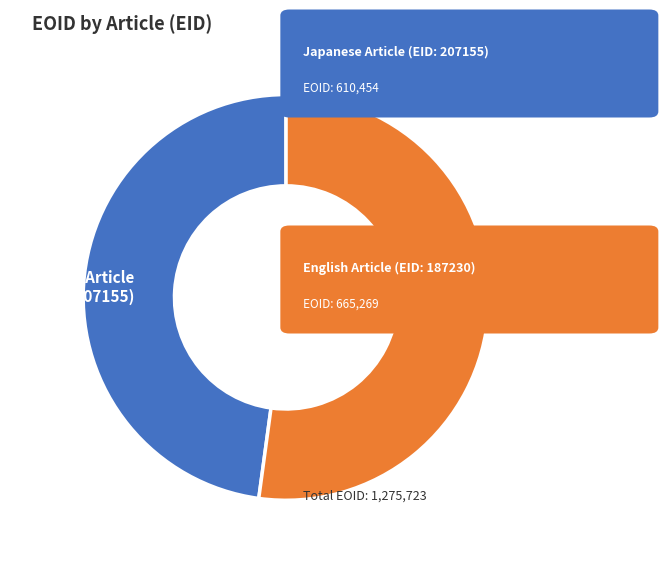

Which has a higher value, Japanese Article (EID: 207155) or English Article (EID: 187230)?

English Article (EID: 187230)